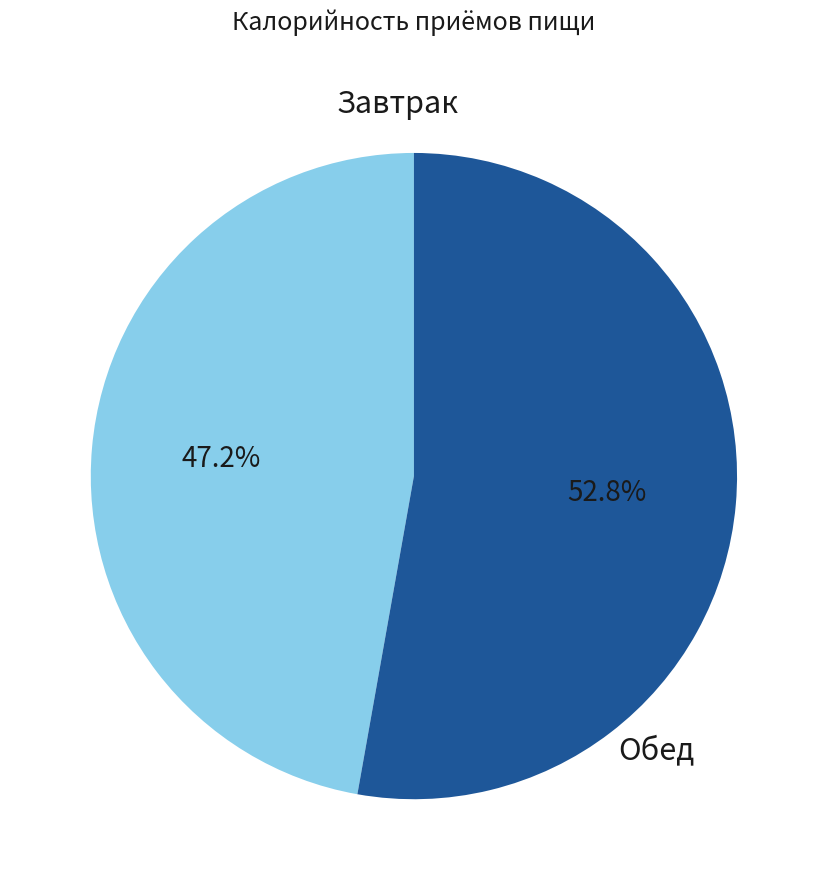

Rank the categories by value from highest to lowest.

Обед, Завтрак